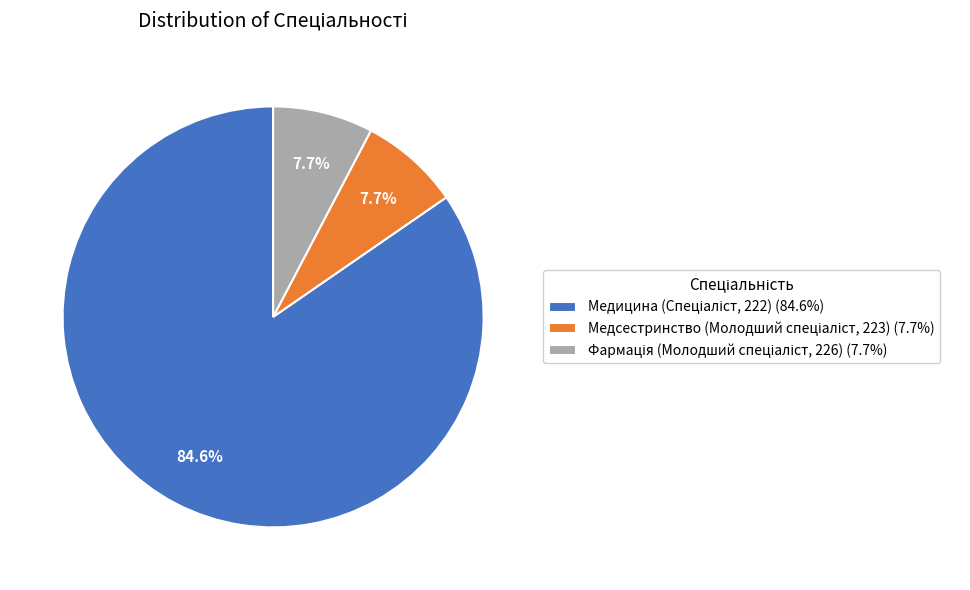

Does any single category account for the majority?

Yes